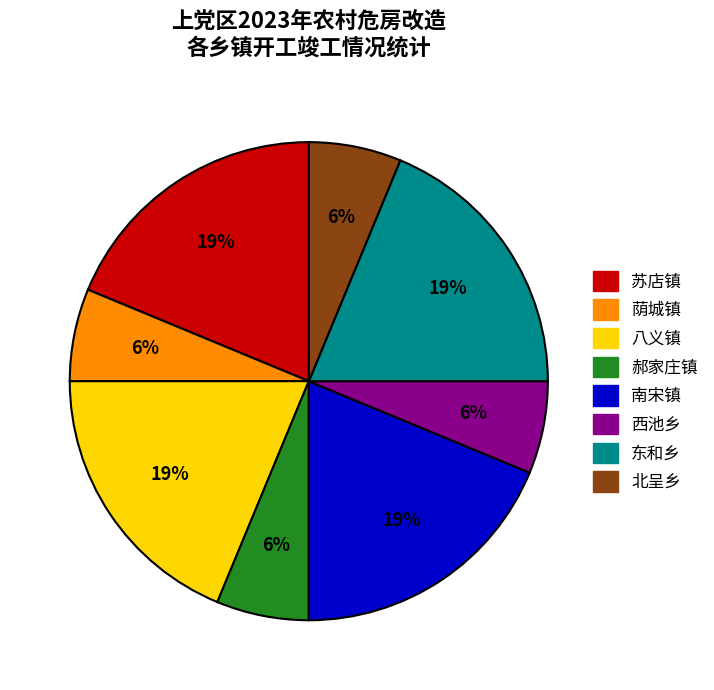

How many segments does this pie chart have?

8